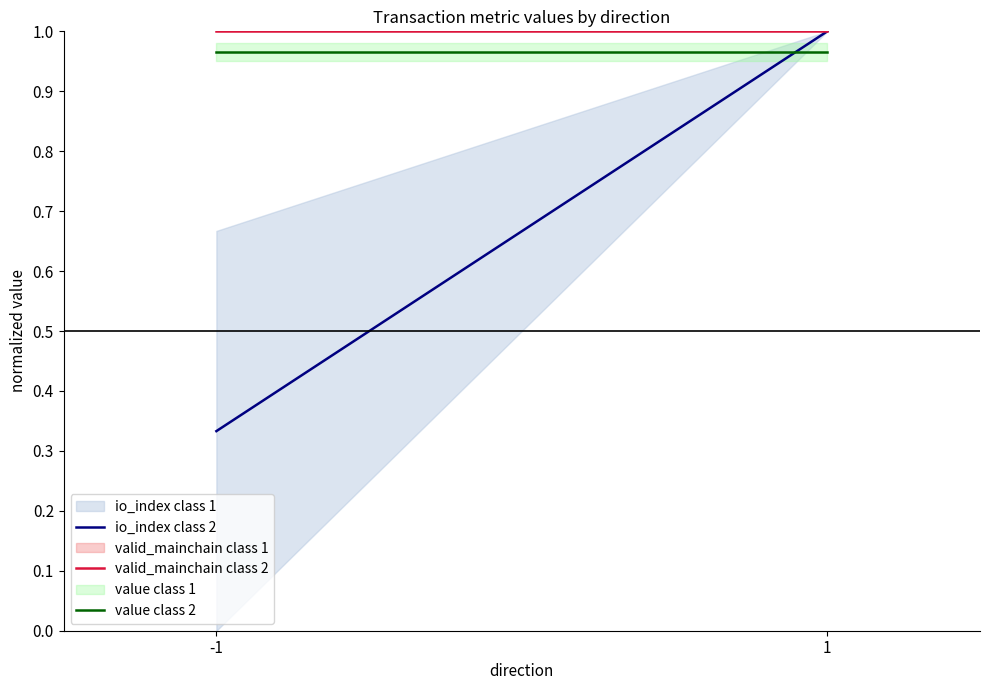

Which category has the highest value in the value class 2 series?

-1